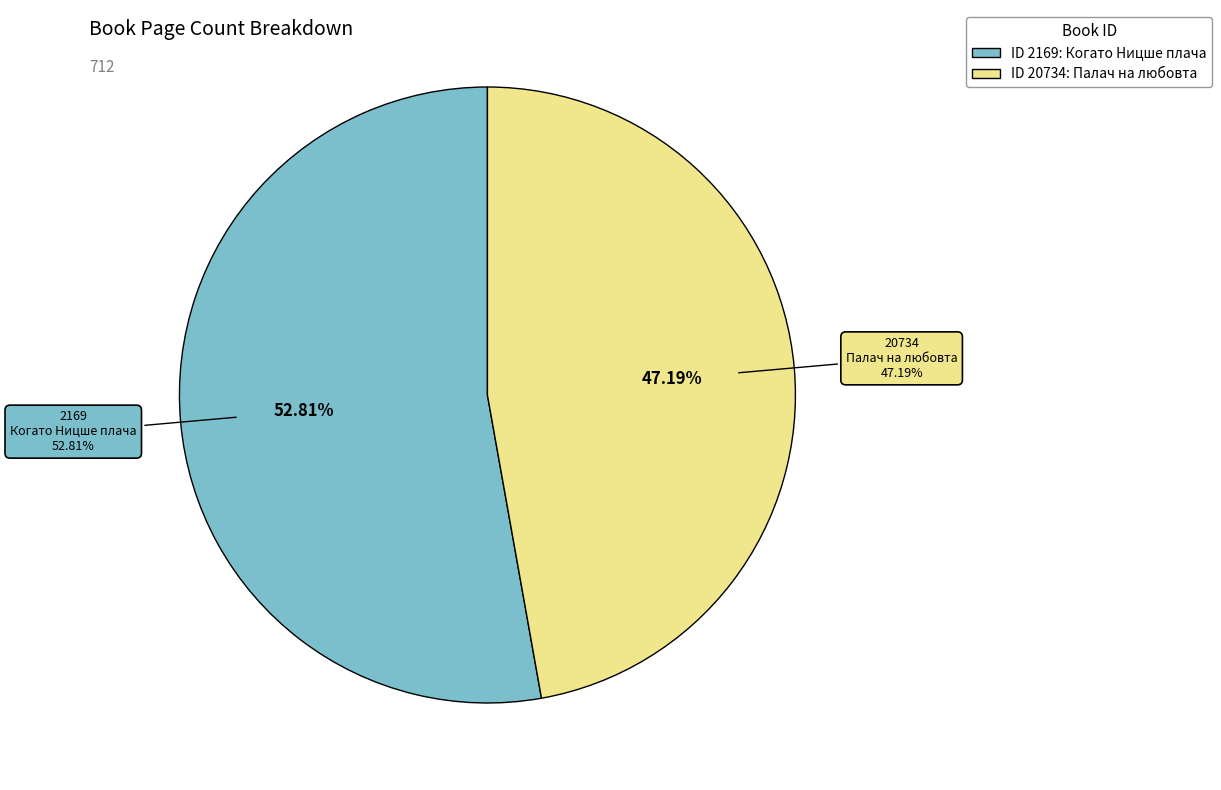

What is the smallest slice in the pie chart?

20734